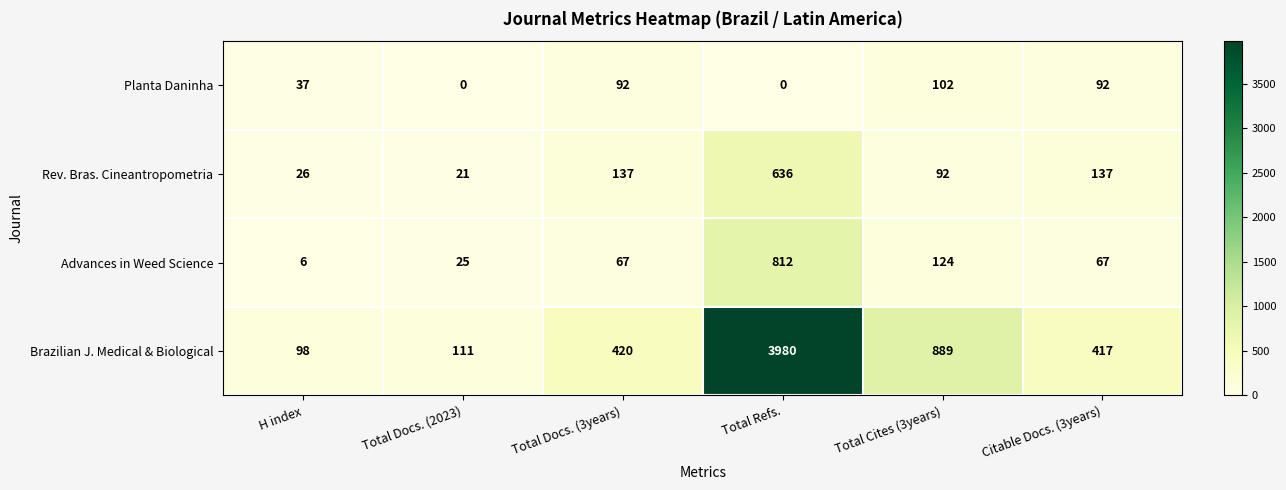

The Rev. Bras. Cineantropometria series shows 48 at Total Cites (3years). True or false?

False